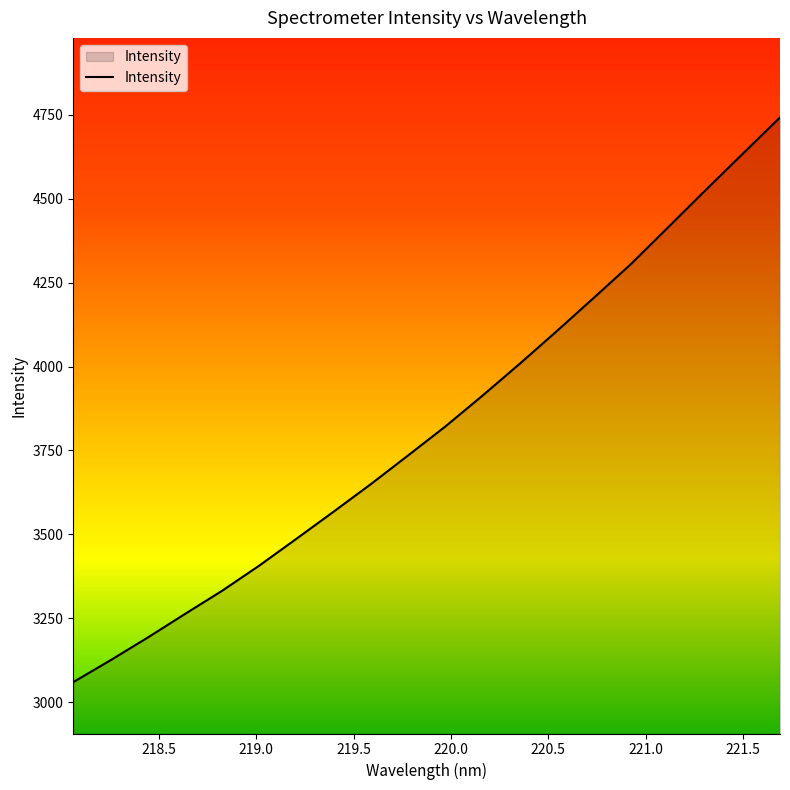

What is the minimum value shown in the chart?

3059.4